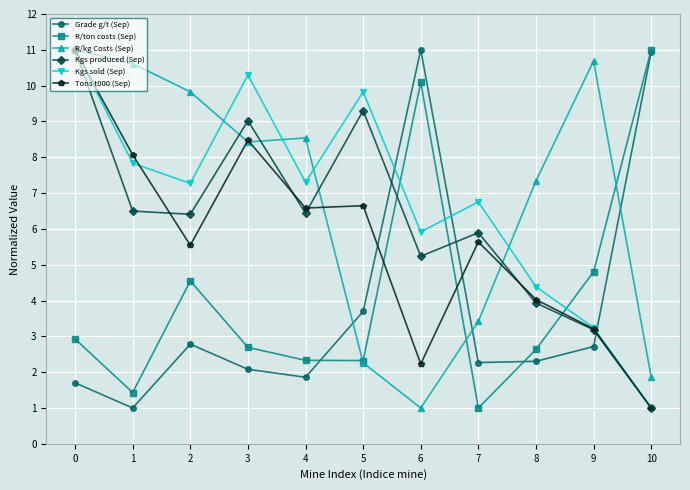

Between which two adjacent categories do Kgs produced (Sep) and Grade g/t (Sep) first intersect?

5 and 6